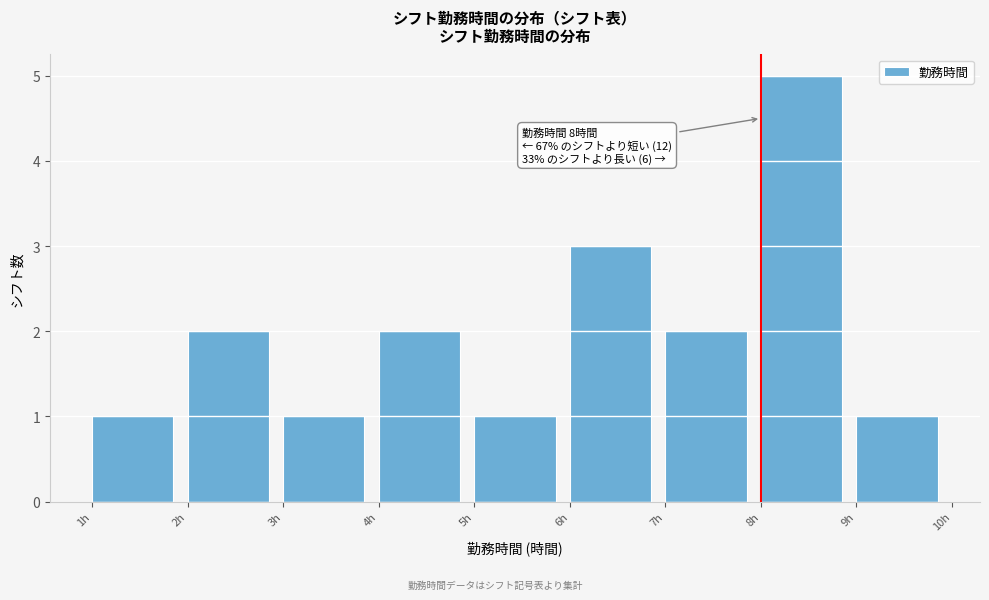

Which range on the x-axis has the tallest bar?

8 to 9